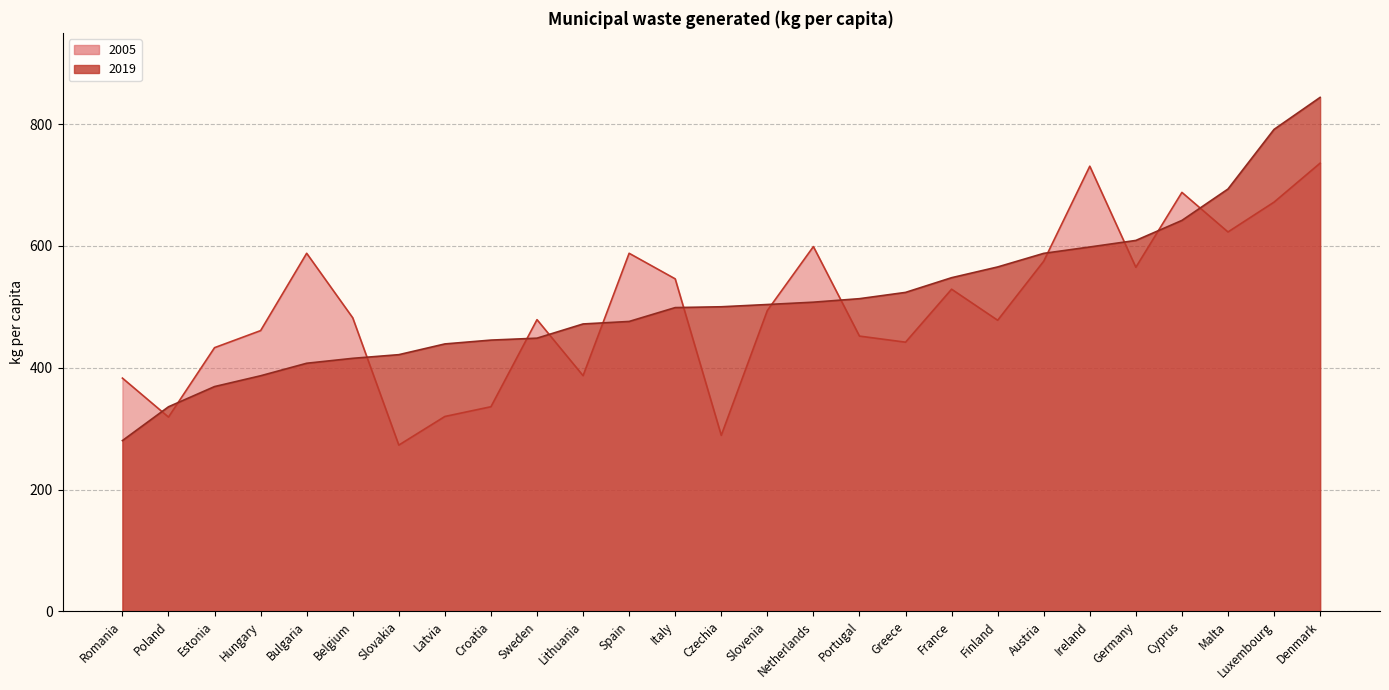

At which category does the chart reach its peak across all series?

Denmark